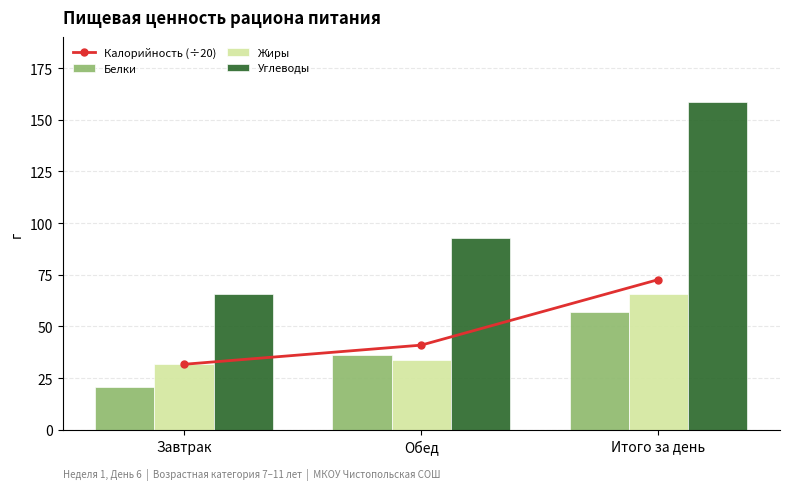

Rank the series by their maximum value, from lowest to highest.

Белки, Жиры, Калорийность (÷20), Углеводы